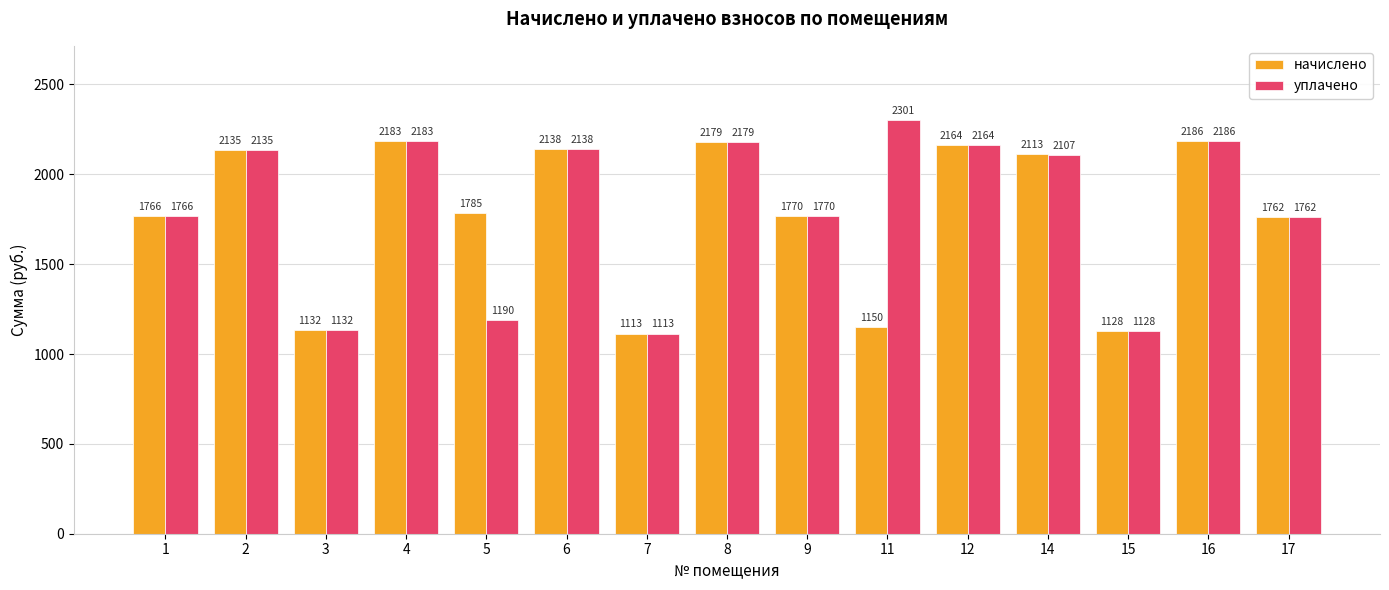

What are all the series names shown in the legend?

начислено, уплачено